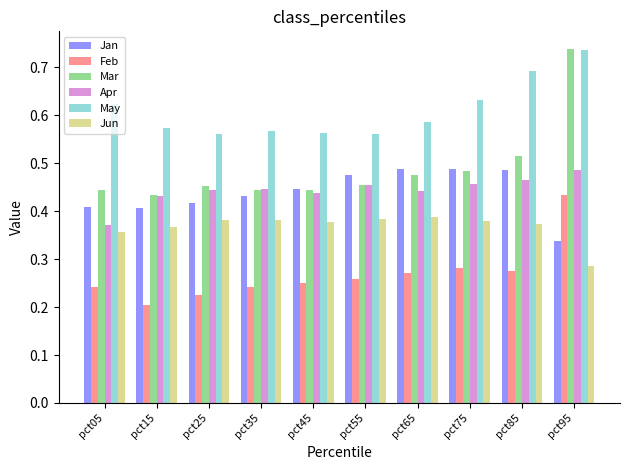

Which series changed the most between pct55 and pct95?

Mar